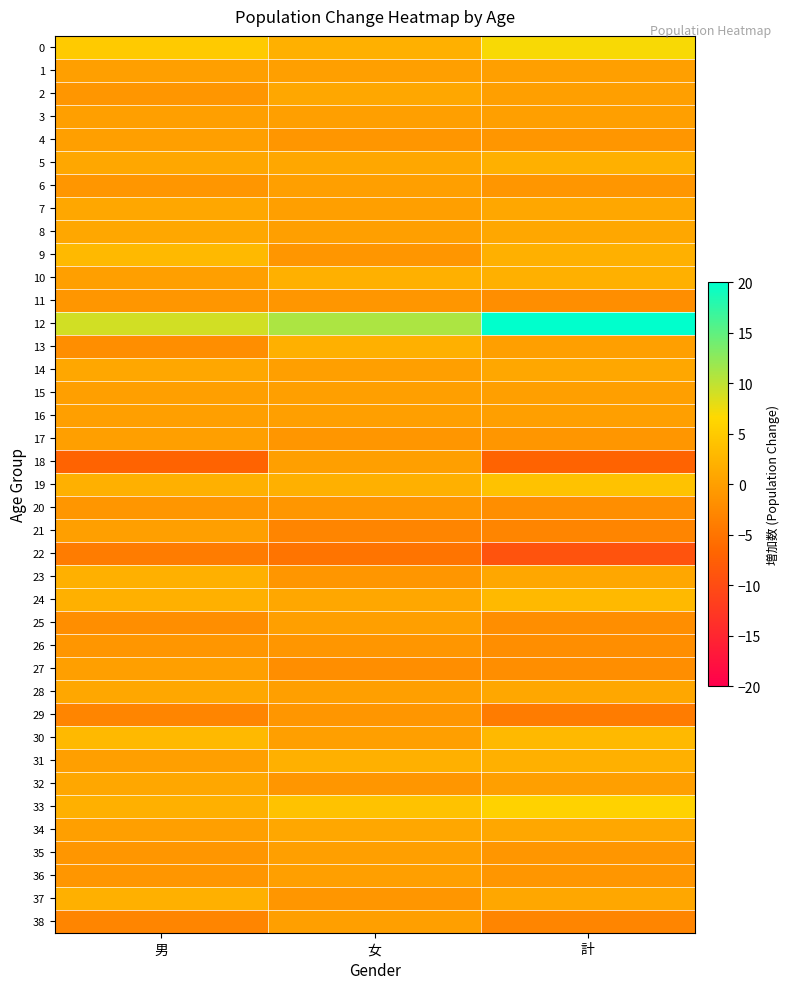

Which series changed the most between 男 and 計?

12